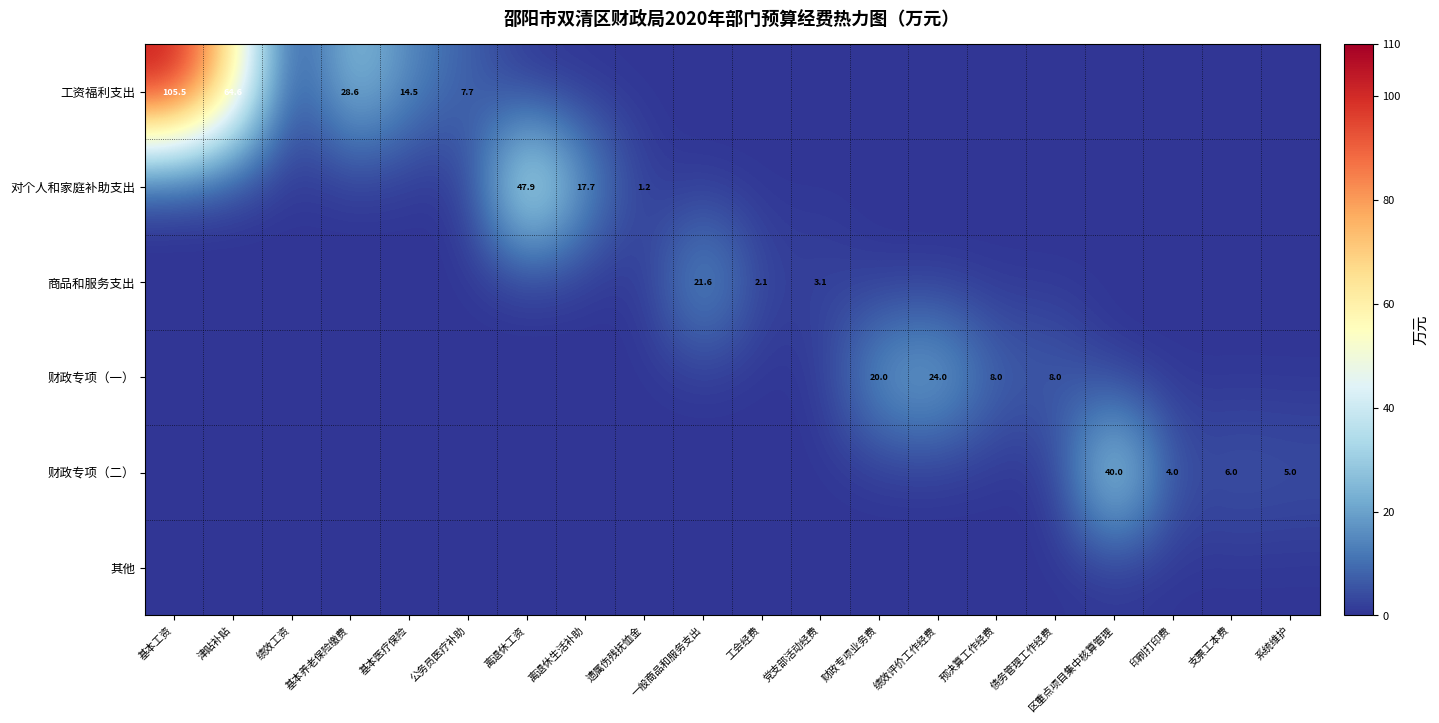

The value of 商品和服务支出 at 党支部活动经费 is 3.1. True or false?

True